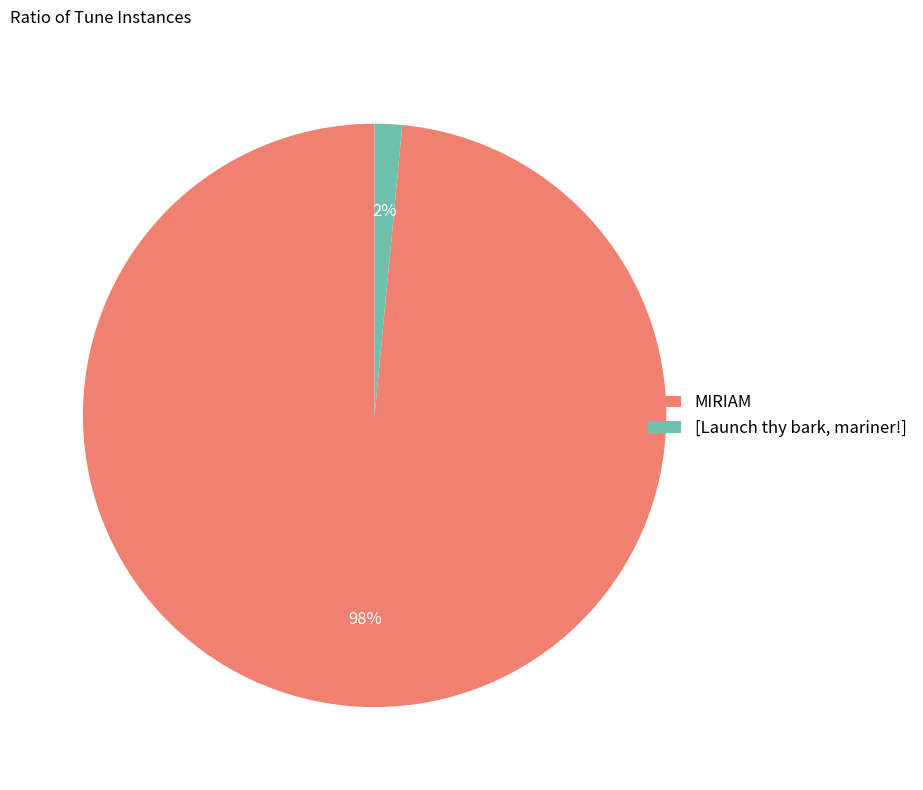

Which slice represents more than half of the pie?

MIRIAM